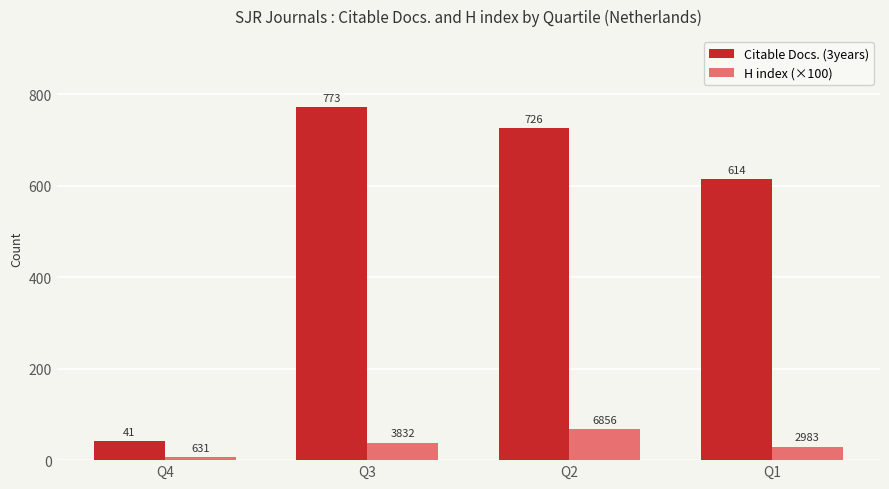

Between Q2 and Q1, which series saw the biggest shift?

Citable Docs. (3years)